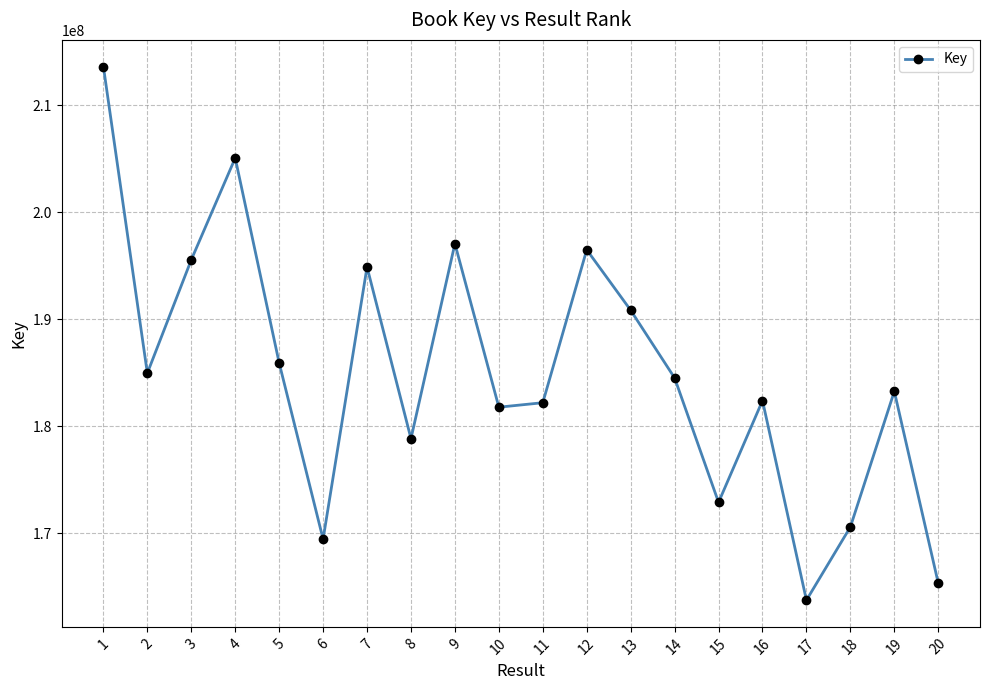

What value does the data have at 15, to the nearest 50?

172884000